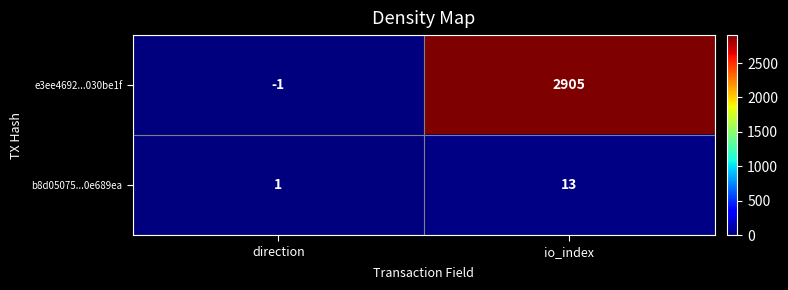

Rank the series by their maximum value, from lowest to highest.

b8d05075...0e689ea, e3ee4692...030be1f